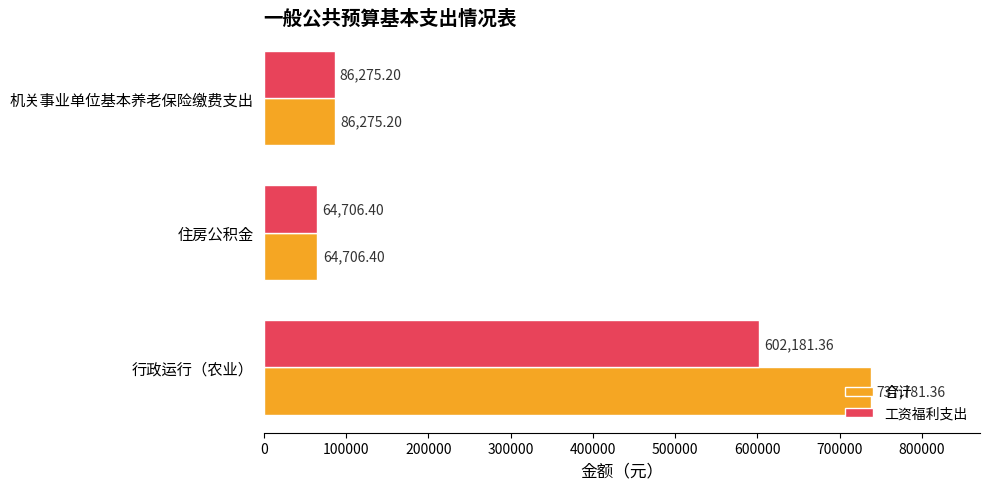

List the series in order of their peak value, highest first.

合计, 工资福利支出